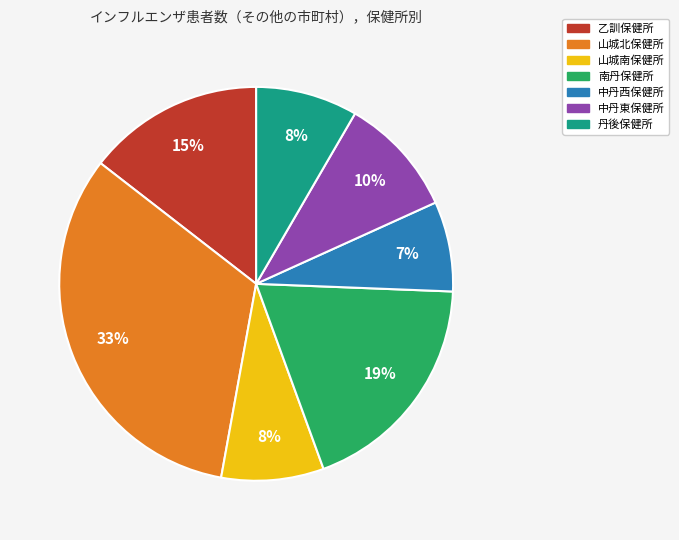

What is the ratio of the value at 中丹東保健所 to the value at 南丹保健所?

0.5